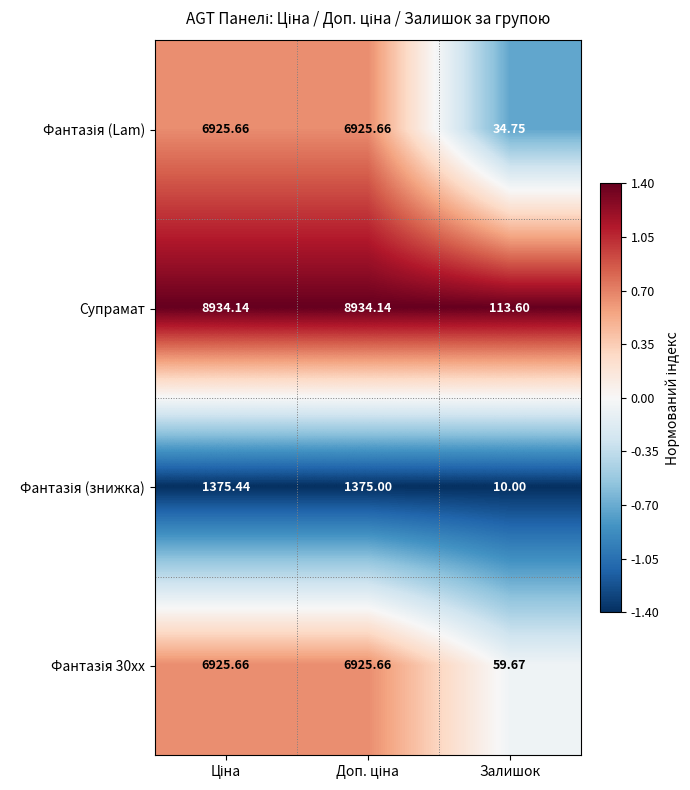

Where is Супрамат nearest to the value 4523?

Залишок